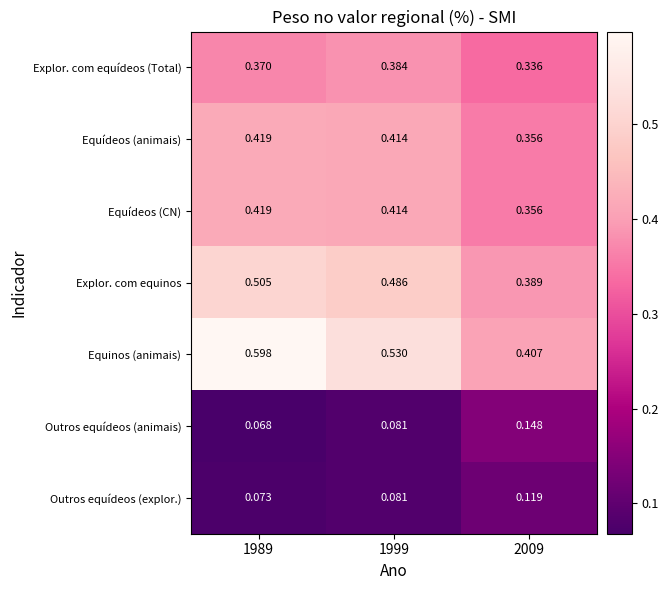

Which series has the largest range (max minus min)?

Equinos (animais)